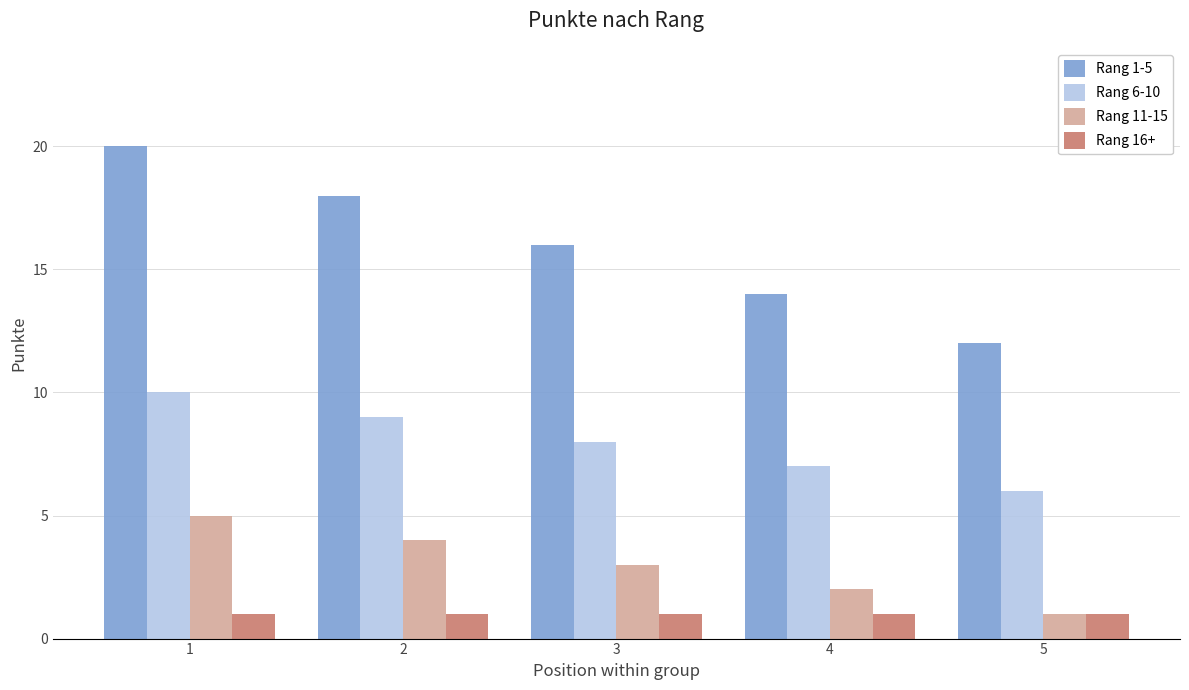

Where does the Rang 11-15 series first go above 3?

1